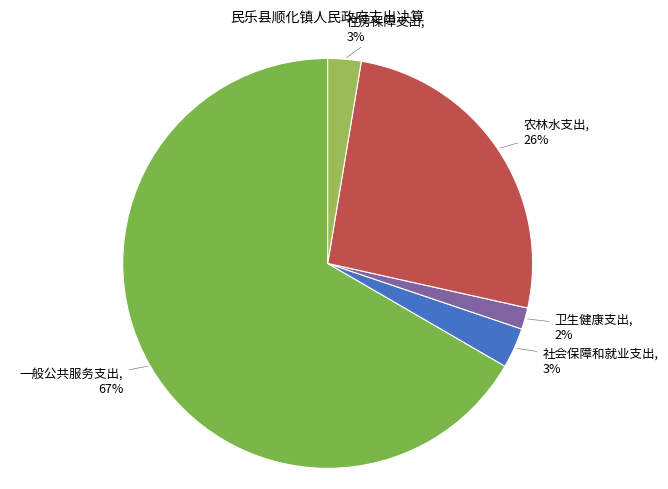

How many segments does this pie chart have?

5